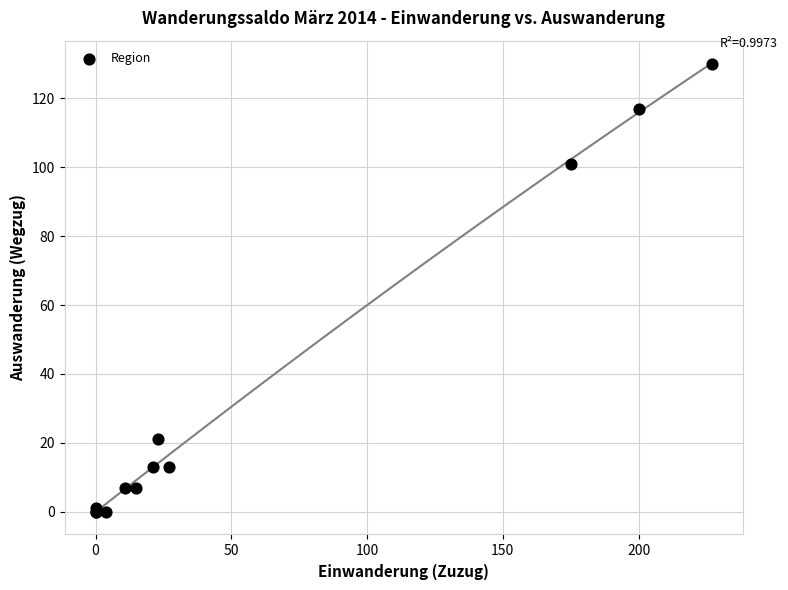

What Y value in the scatter plot is closest to 65?

101